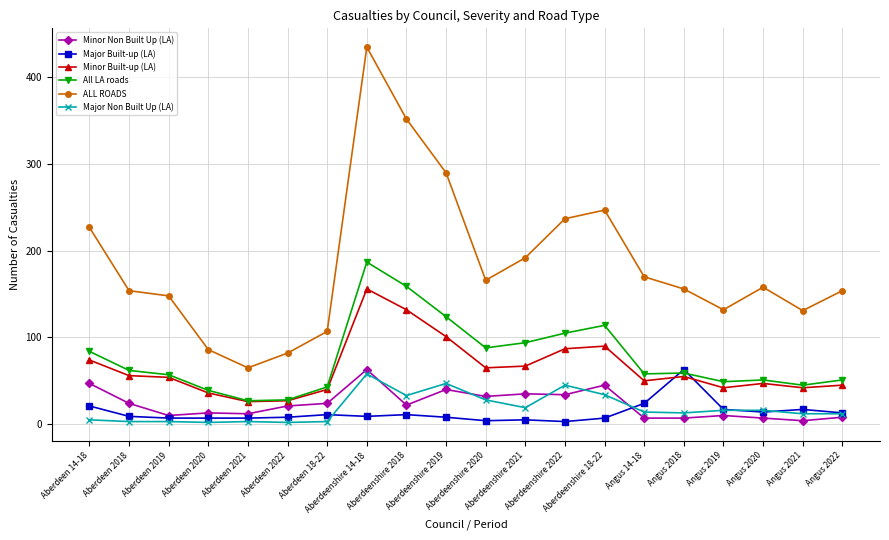

What is the minimum value for Minor Built-up (LA)?

26